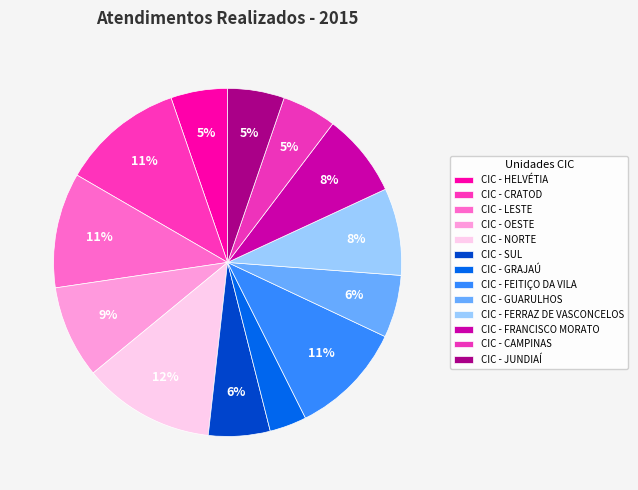

Count the number of slices in the pie.

13